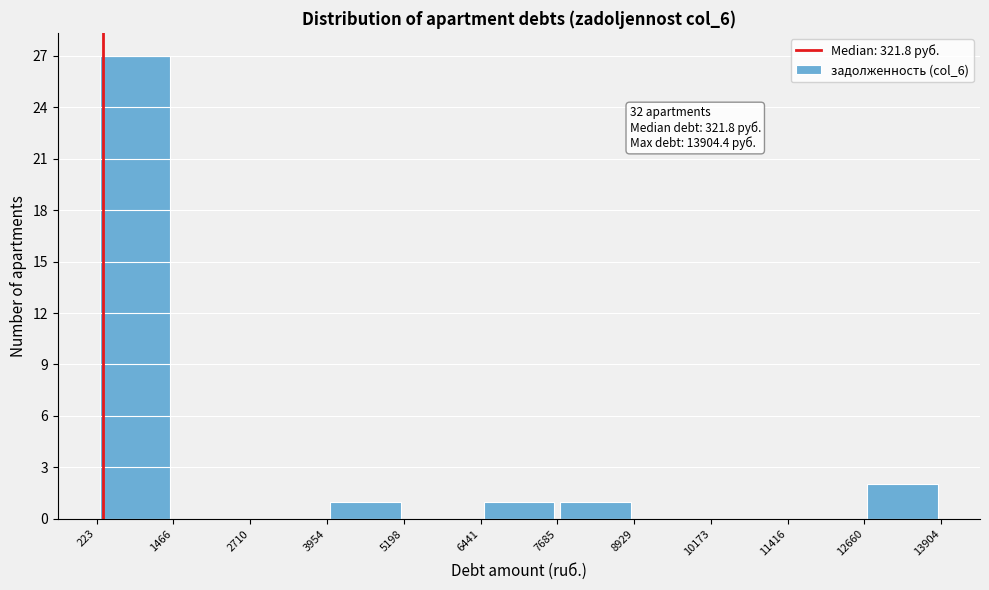

Which range on the x-axis has the tallest bar?

223 to 1466